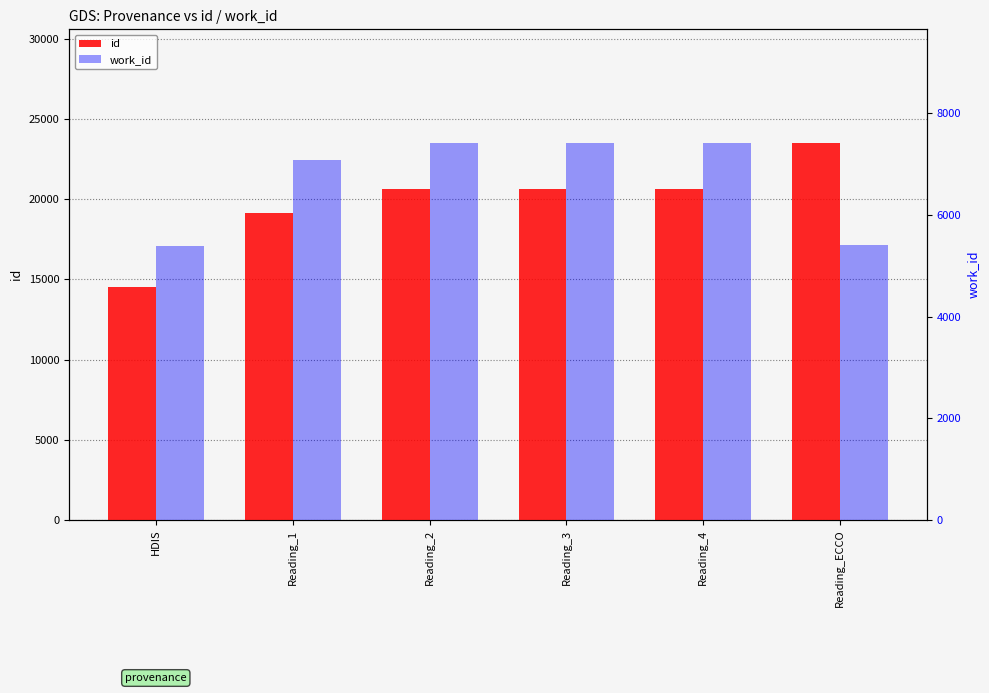

What is the sum of all id values?

118971